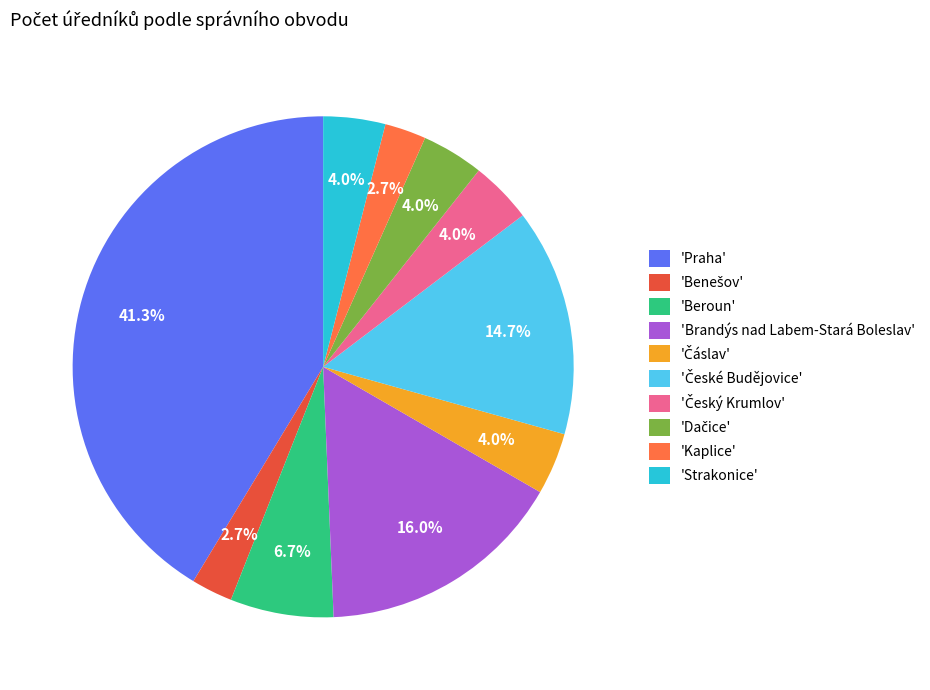

What percentage is NOT represented by 'Kaplice'?

97.3%